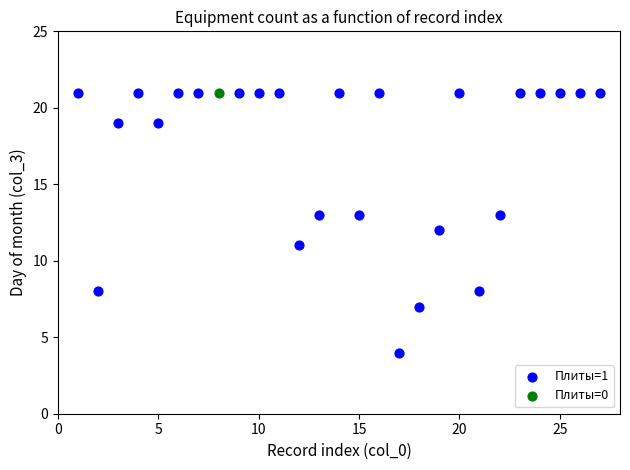

What are all the series names shown in the legend?

Плиты=1, Плиты=0